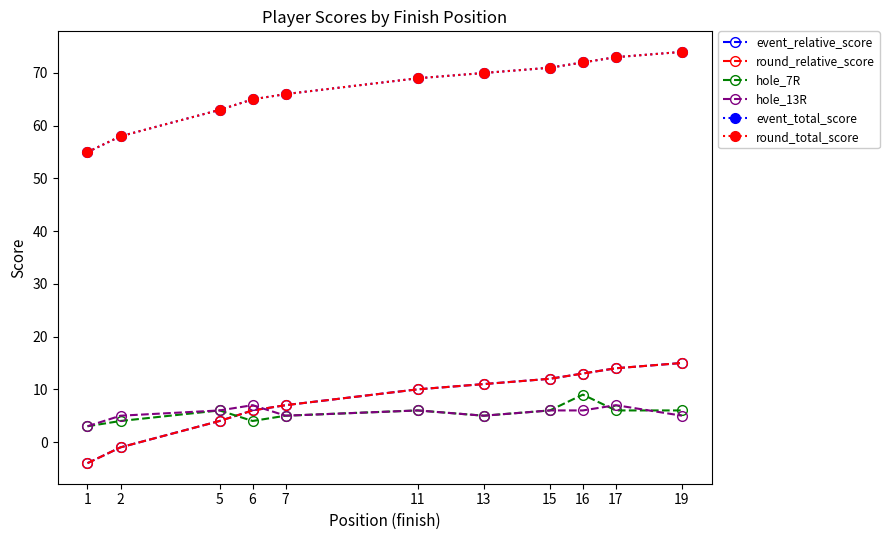

Does the chart have visible grid lines?

No